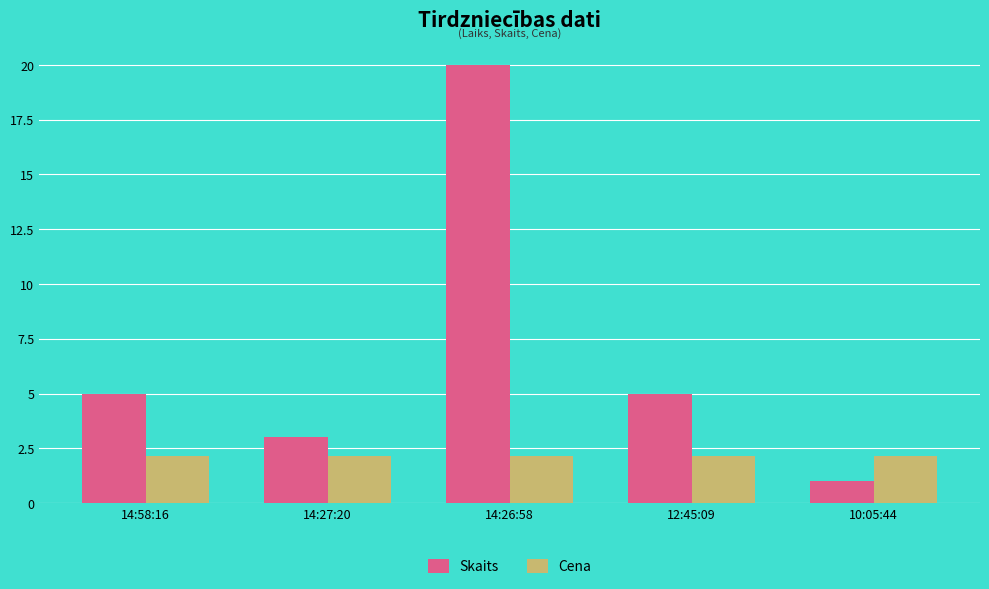

The value of Cena at 14:58:16 is 2.1. True or false?

True